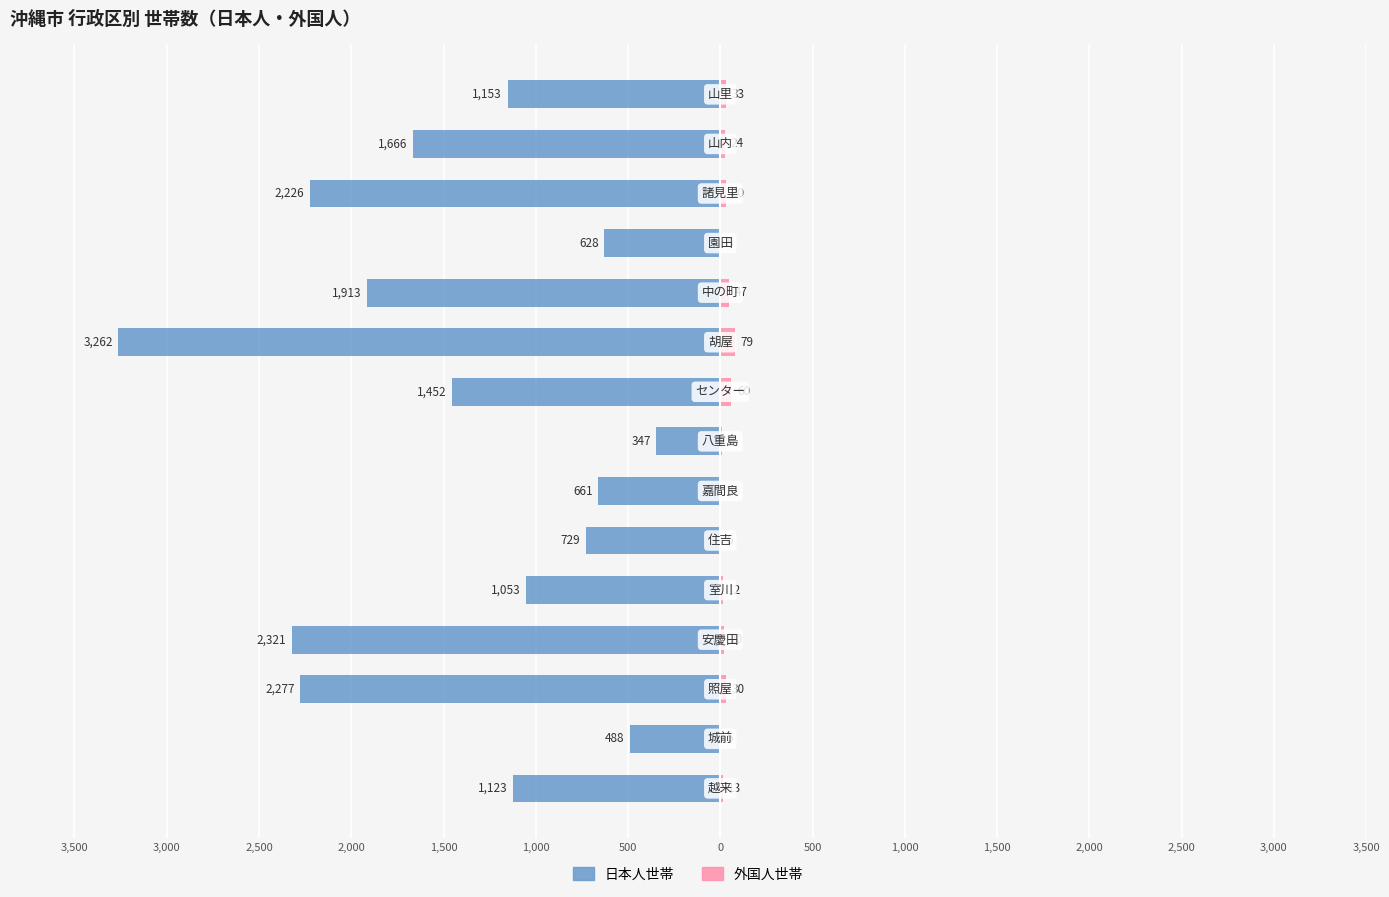

What is the average value of the 日本人世帯 series?

-1420